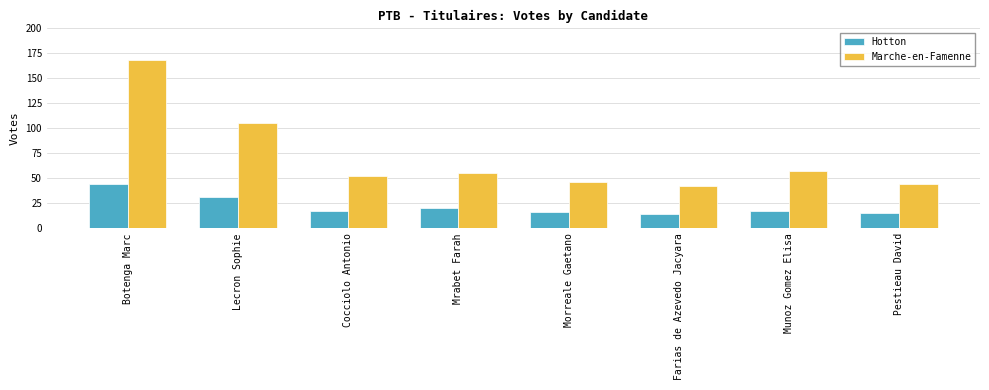

How many bars are there in each group?

2